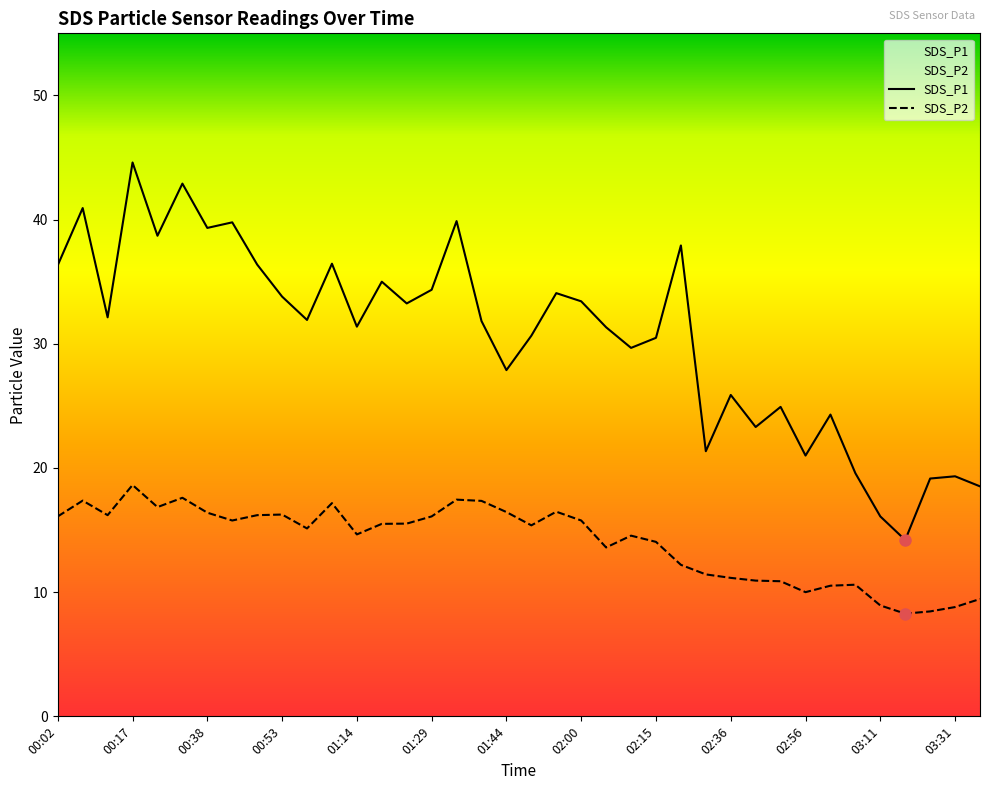

True or false: SDS_P2 and SDS_P1 cross at least once.

False